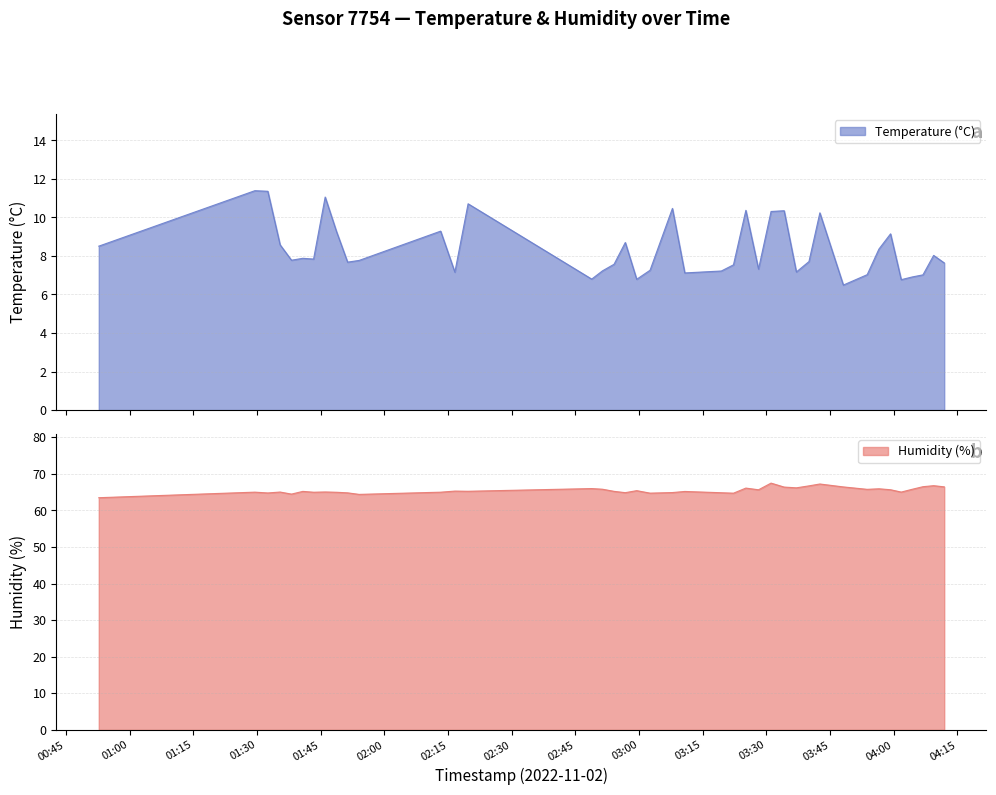

Where is the first local minimum for Humidity (%)?

2022-11-02T01:32:32